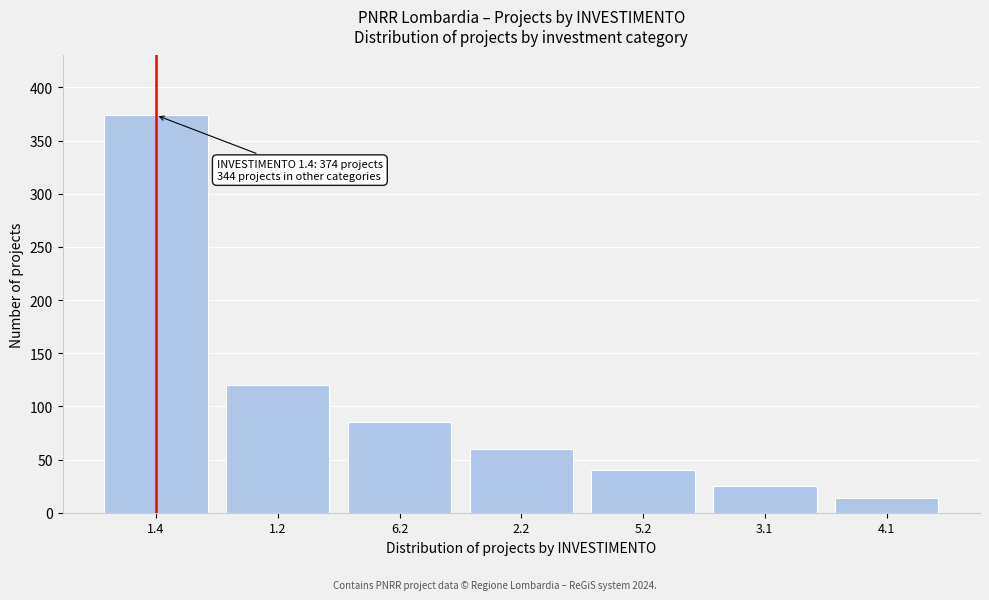

Reading right to left, what are all the values shown in this chart?

4.1=14	3.1=25	5.2=40	2.2=60	6.2=85	1.2=120	1.4=374